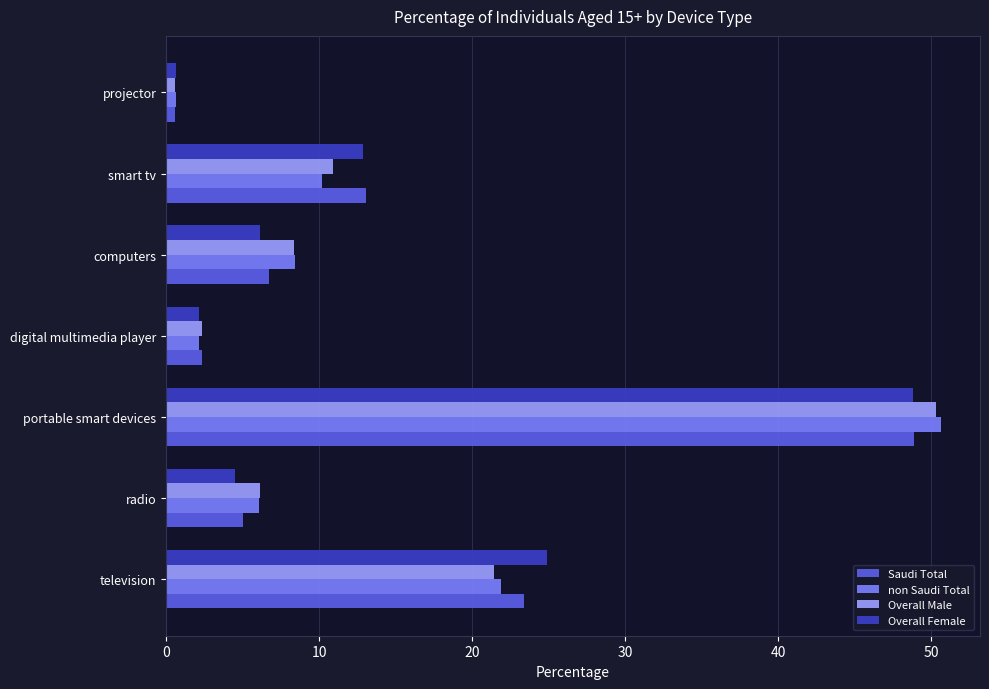

What is the sum of all Saudi Total values?

100.0